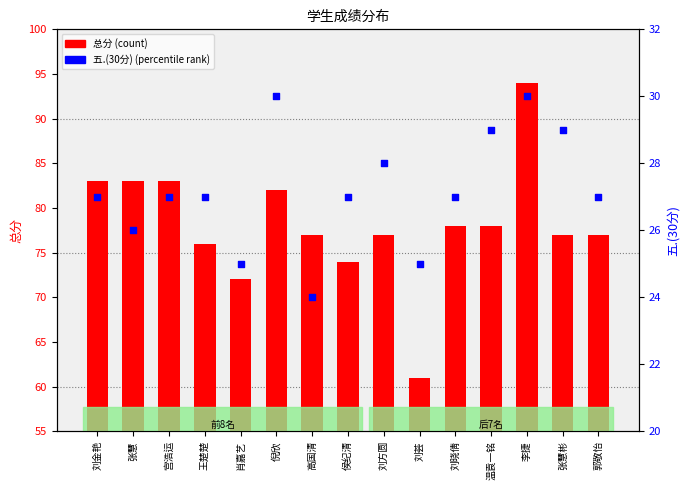

Which series contains the lowest Y value?

五.(30分) (percentile rank)